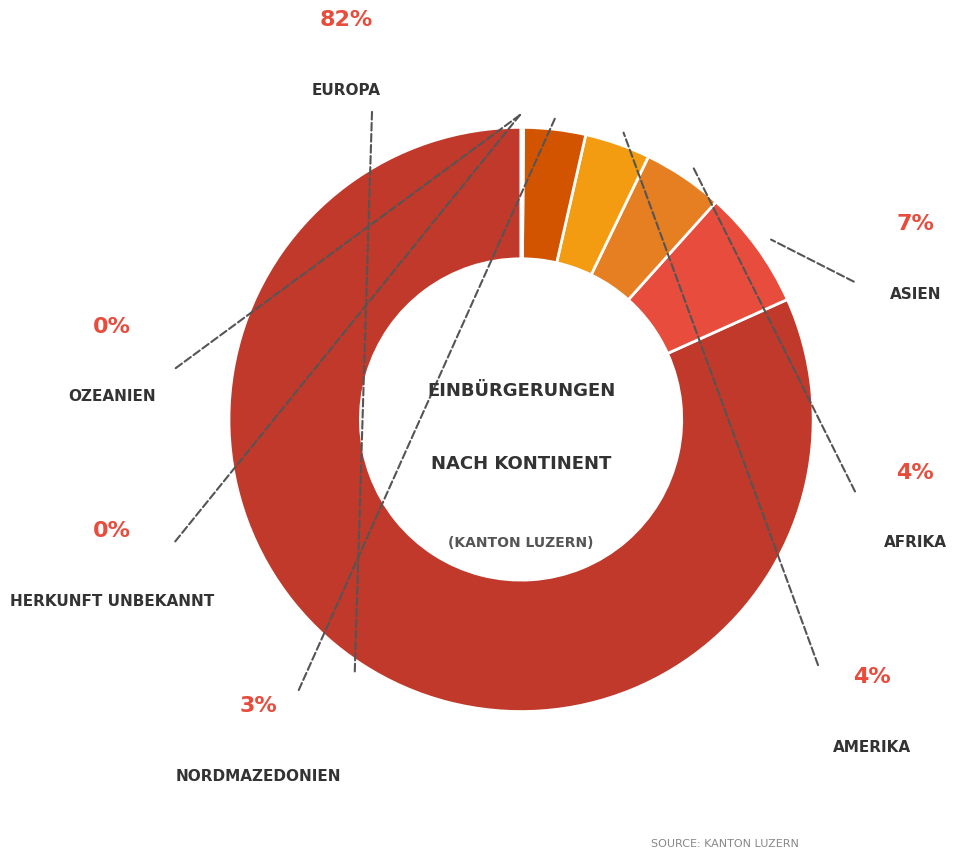

Which category accounts for the majority?

Europa